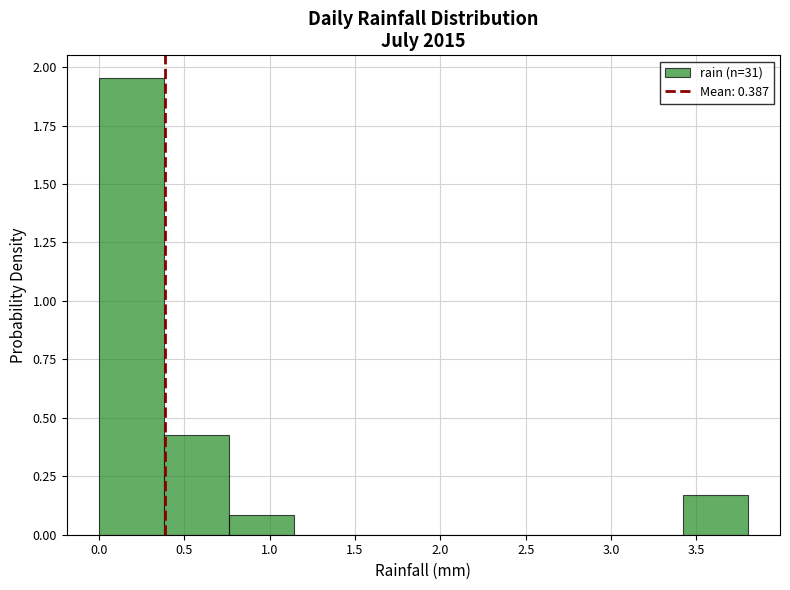

Which range on the x-axis has the tallest bar?

0.00 to 0.38